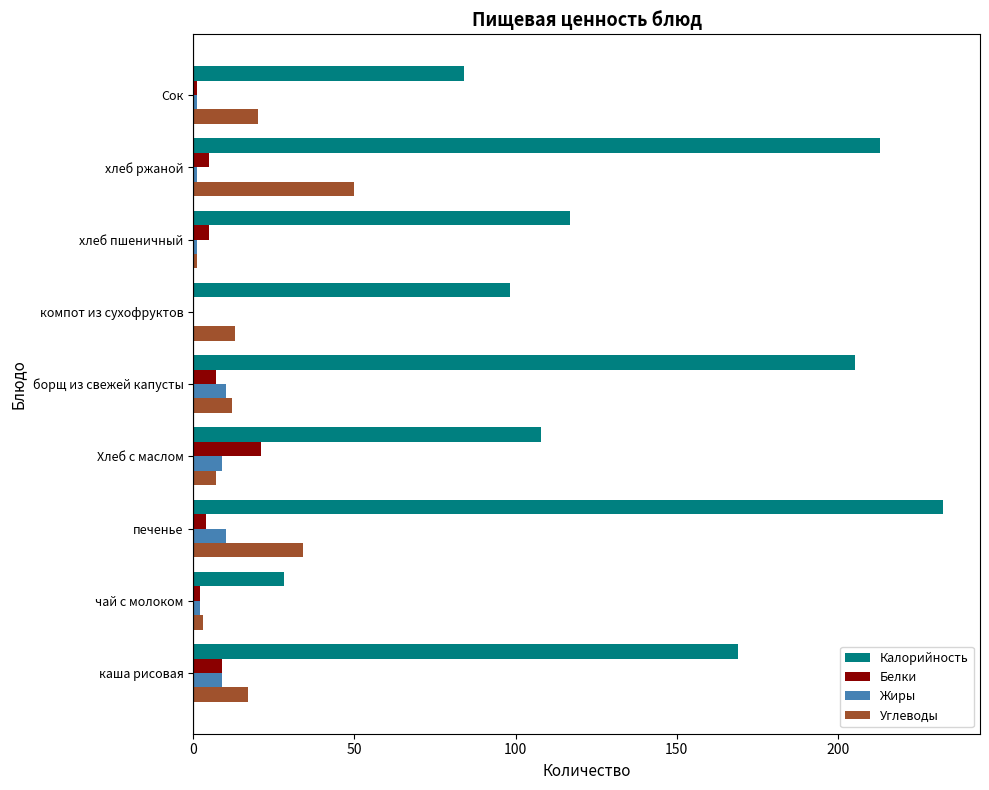

Which series has the largest range (max minus min)?

Калорийность